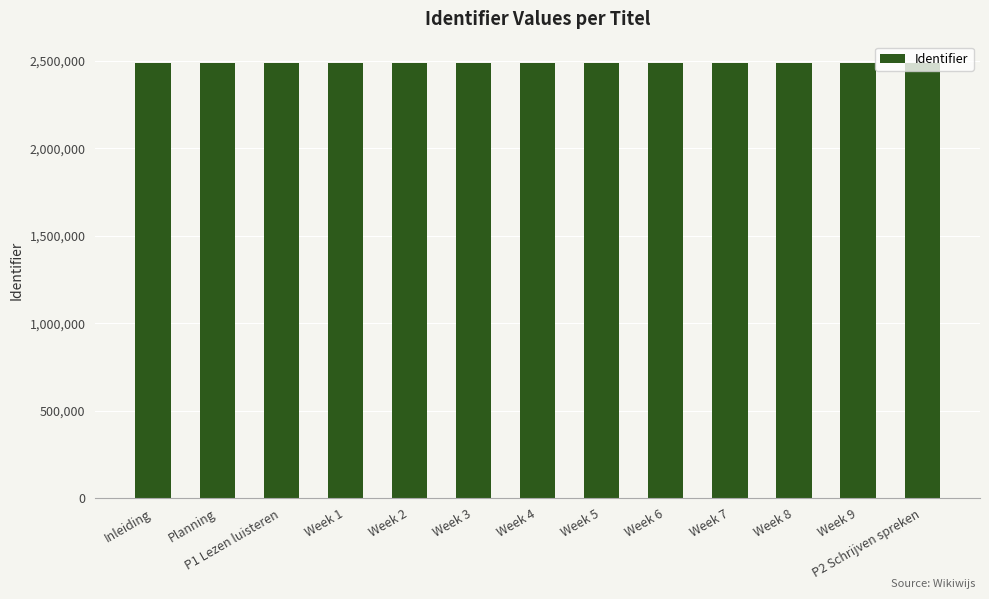

What is the approximate value at Week 1?

2484202